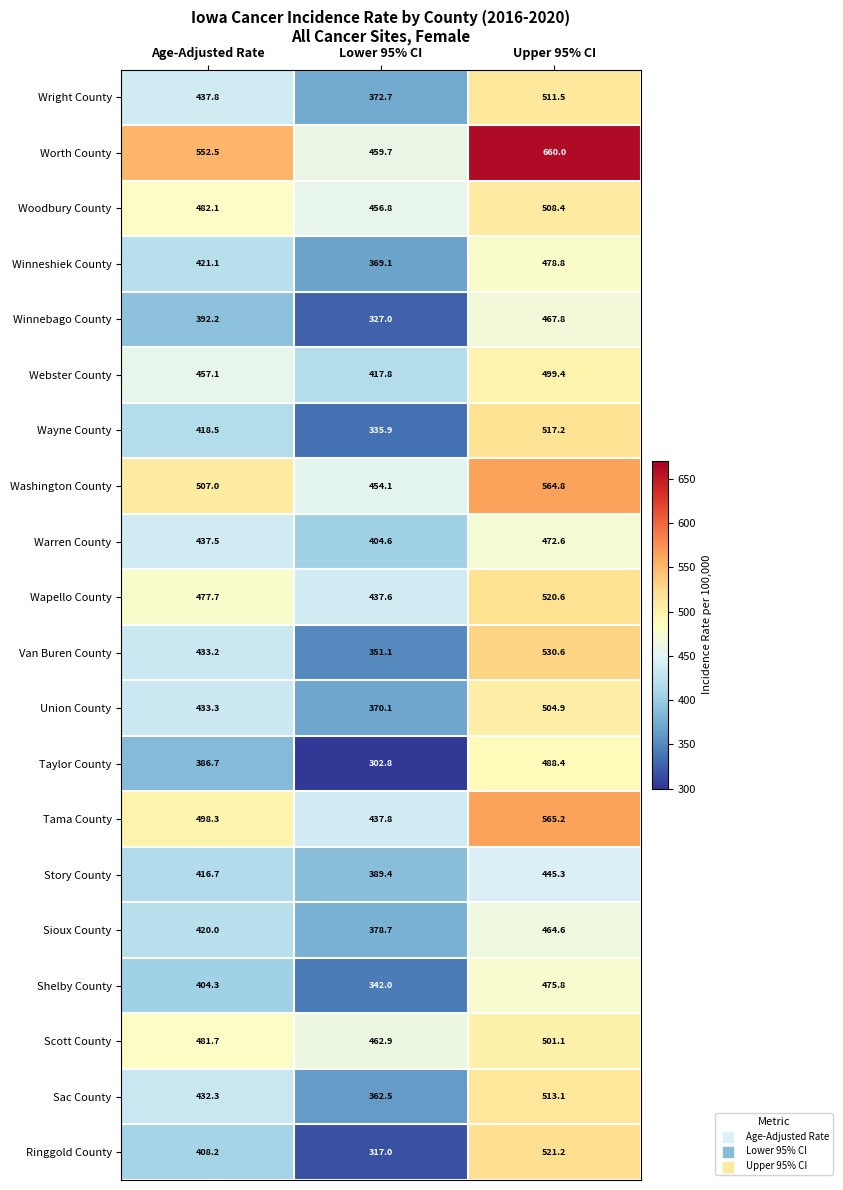

True or false: Winneshiek County has a value of 533.4 at Lower 95% CI.

False